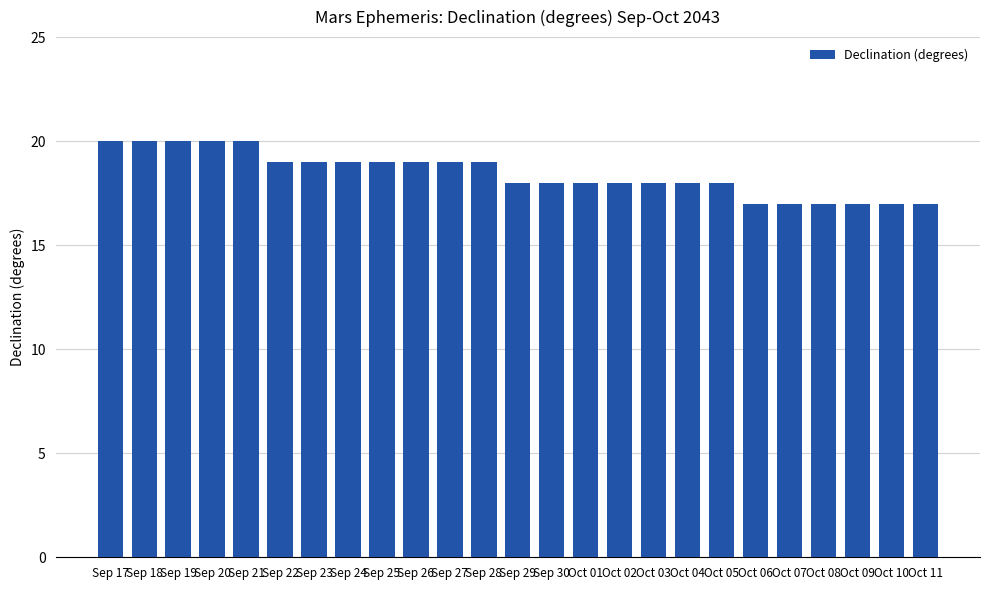

Reading left to right, list all the values displayed in this chart.

Sep 17=20	Sep 18=20	Sep 19=20	Sep 20=20	Sep 21=20	Sep 22=19	Sep 23=19	Sep 24=19	Sep 25=19	Sep 26=19	Sep 27=19	Sep 28=19	Sep 29=18	Sep 30=18	Oct 01=18	Oct 02=18	Oct 03=18	Oct 04=18	Oct 05=18	Oct 06=17	Oct 07=17	Oct 08=17	Oct 09=17	Oct 10=17	Oct 11=17